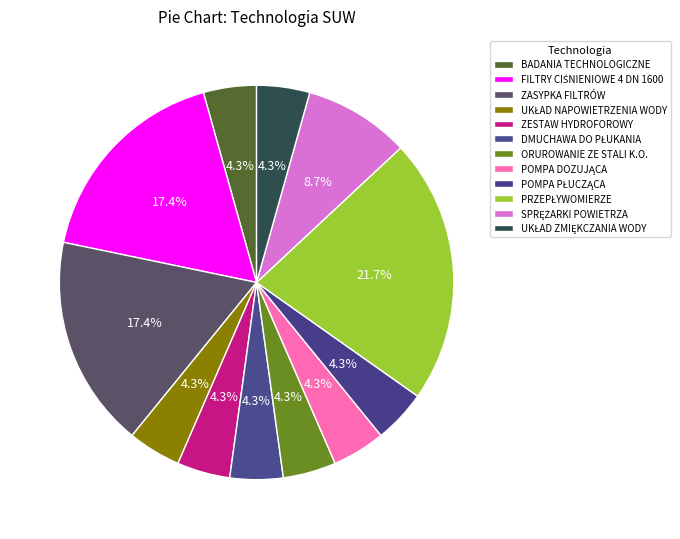

Rank the categories by value from lowest to highest.

BADANIA TECHNOLOGICZNE, UKŁAD NAPOWIETRZENIA WODY, ZESTAW HYDROFOROWY, DMUCHAWA DO PŁUKANIA, ORUROWANIE ZE STALI K.O., POMPA DOZUJĄCA, POMPA PŁUCZĄCA, UKŁAD ZMIĘKCZANIA WODY, SPRĘŻARKI POWIETRZA, FILTRY CIŚNIENIOWE 4 DN 1600, ZASYPKA FILTRÓW, PRZEPŁYWOMIERZE